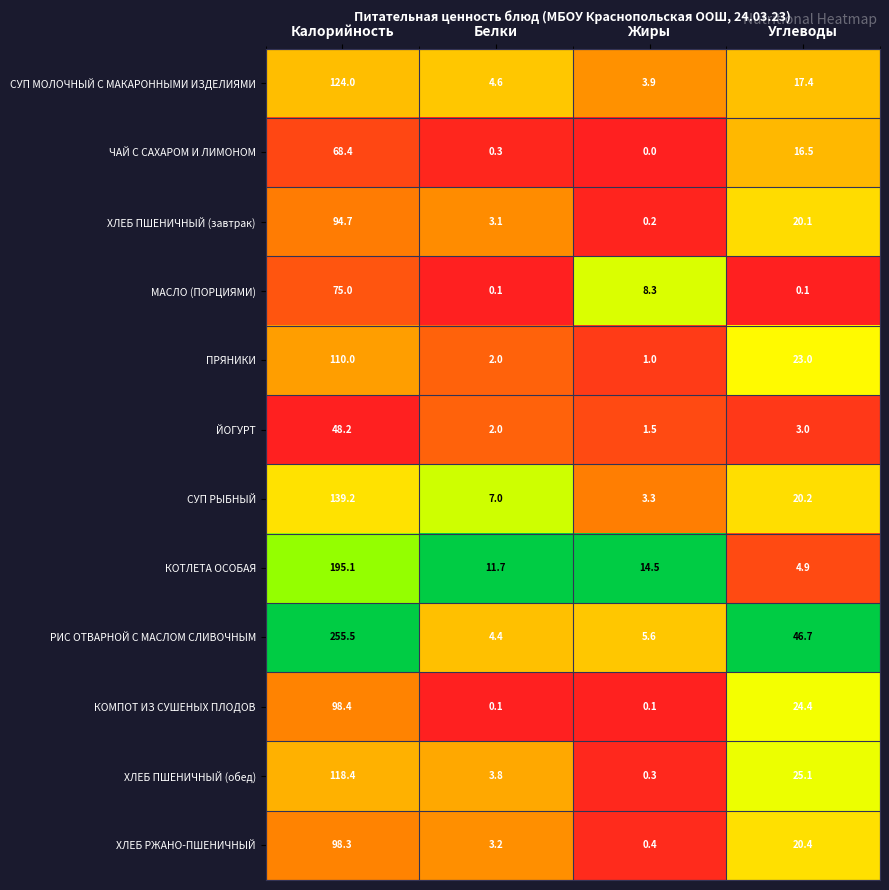

What is the total value across all series at Калорийность?

1425.2